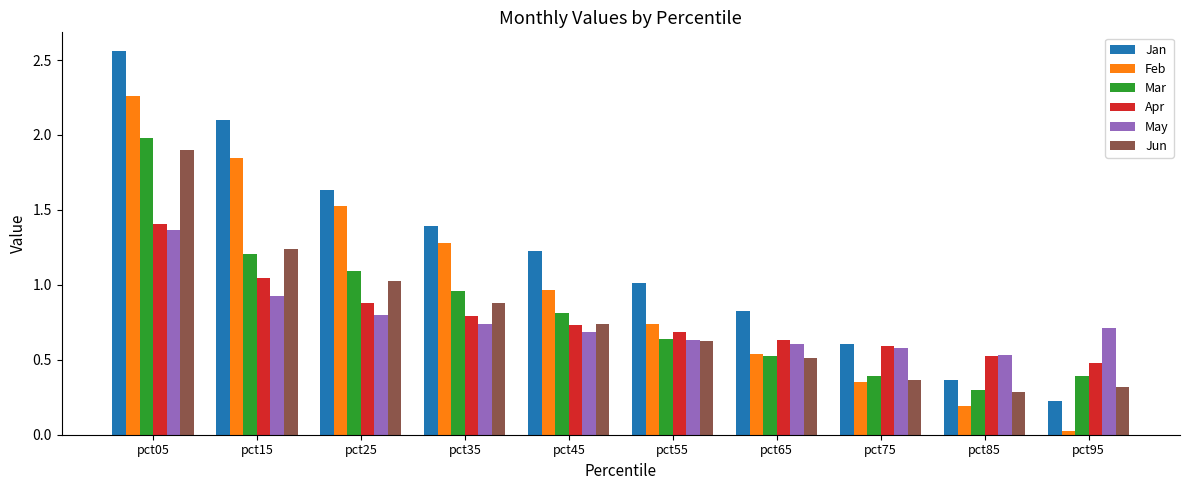

The value of Apr at pct25 is 0.9. True or false?

True